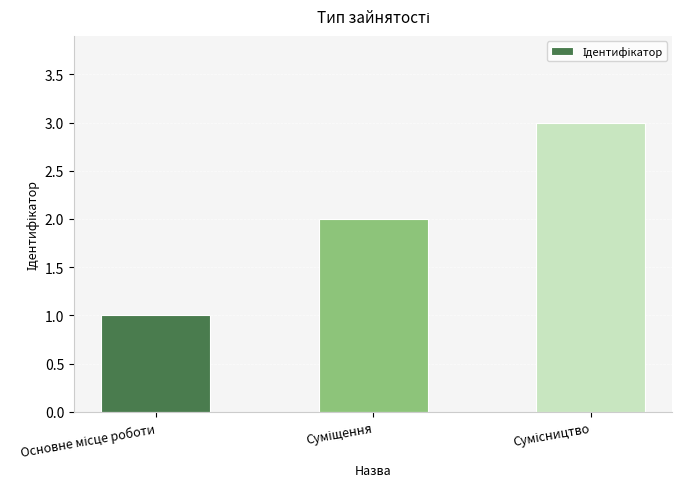

What is the sum of all values?

6